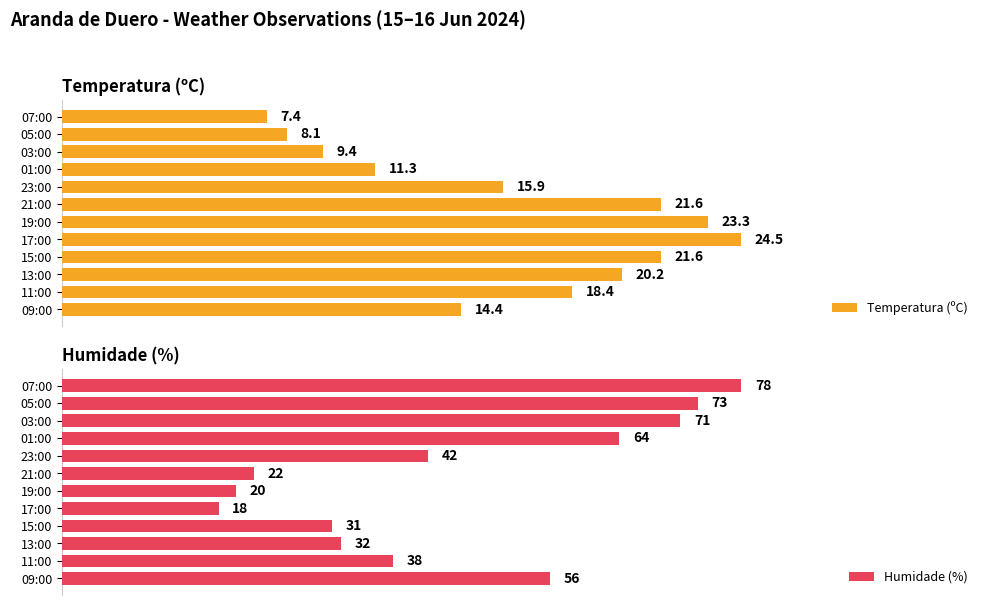

Read the Humidade (%) value at 07:00.

78.0